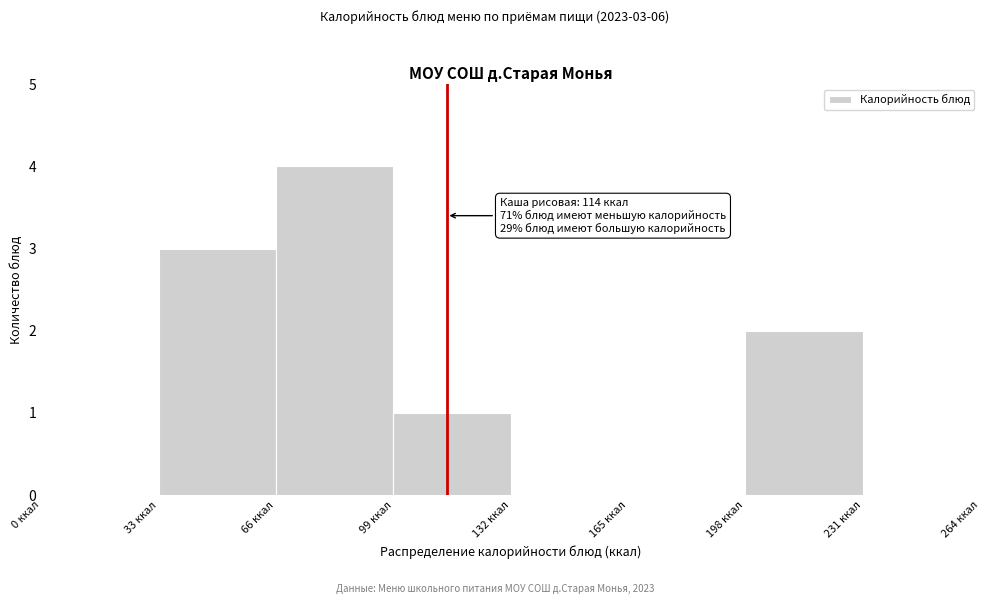

Which range on the x-axis has the tallest bar?

66 to 99